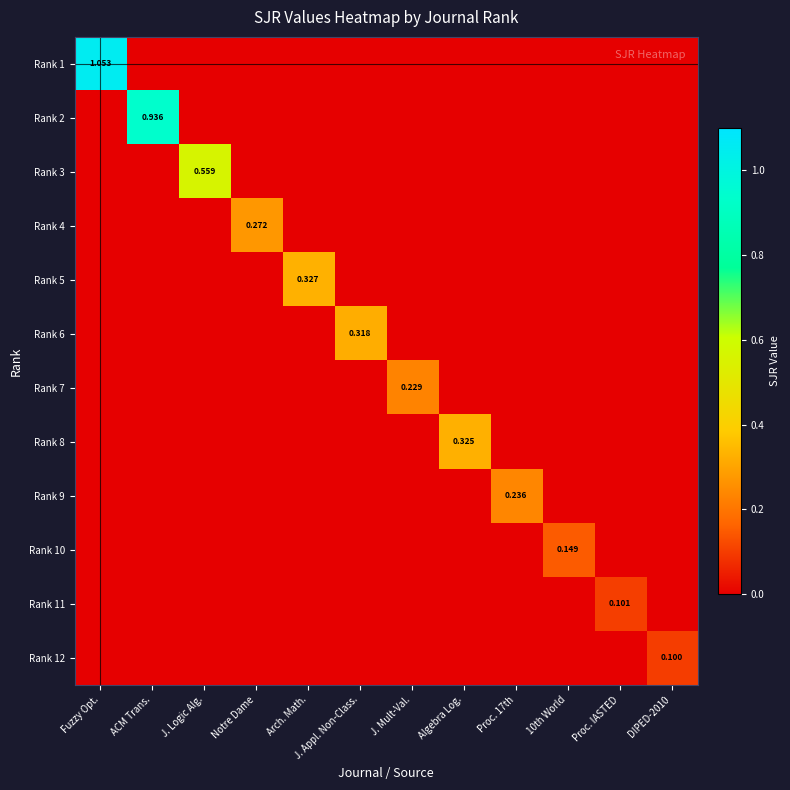

What is the difference between the maximum and minimum values in the Rank 1 series?

1.1